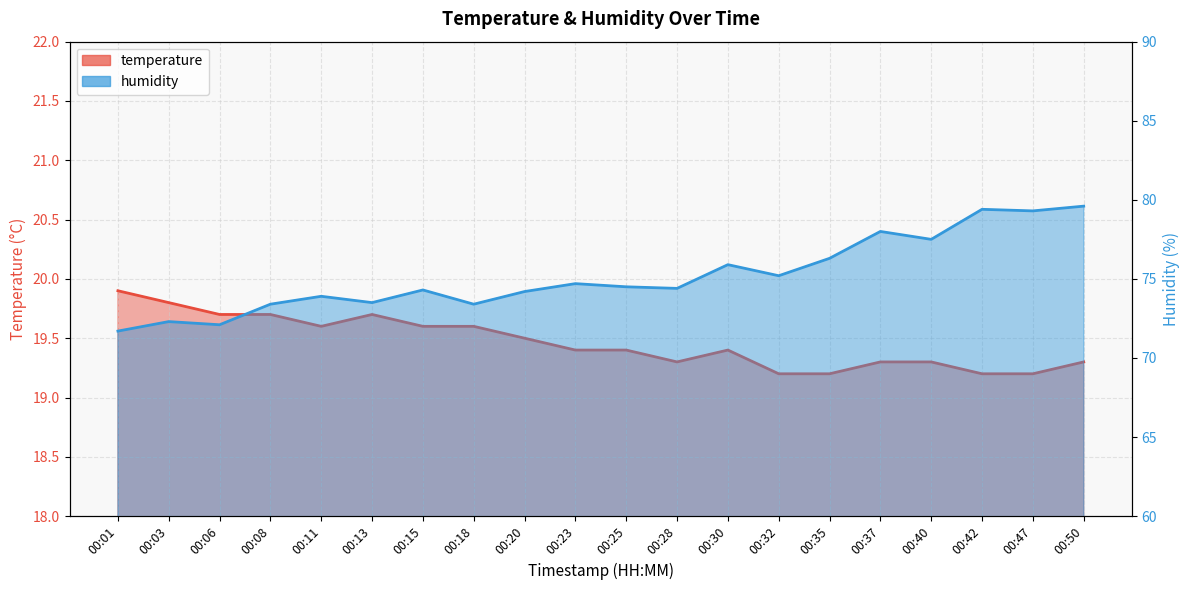

At which category is the sum across all series the highest?

00:50